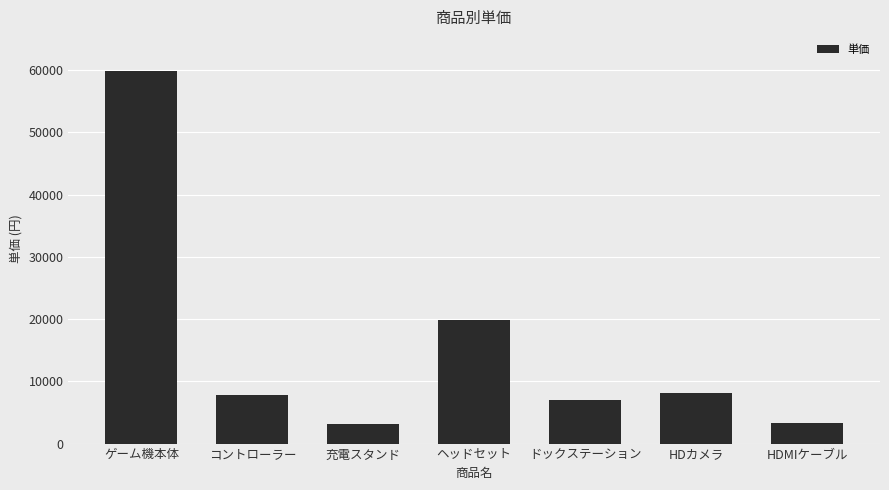

Which category has the highest value across all series?

ゲーム機本体